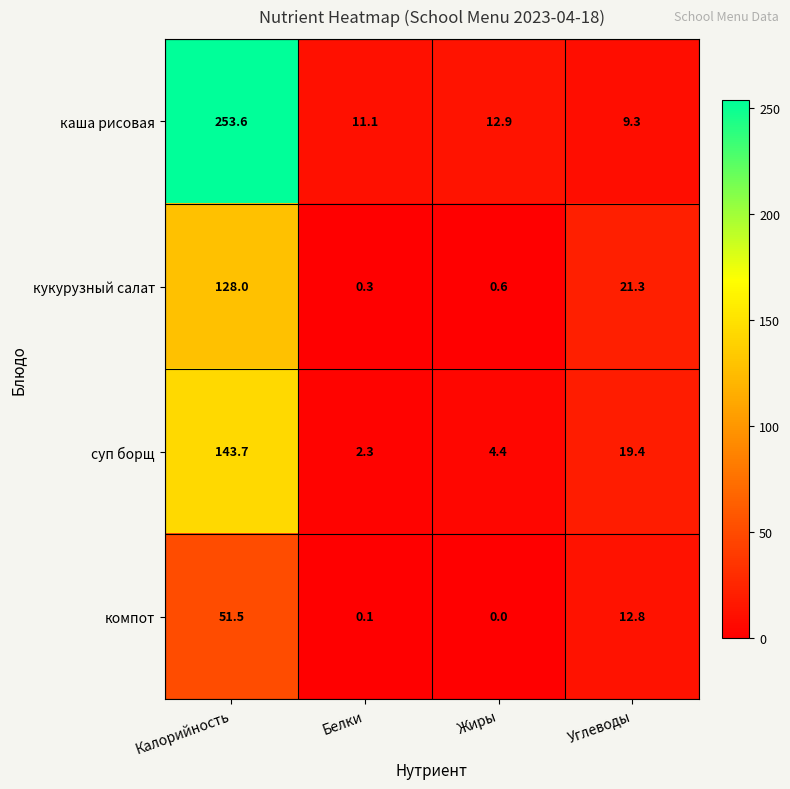

Reading left to right, transcribe all the data shown in this chart.

каша рисовая: Калорийность=253.6	Белки=11.1	Жиры=12.9	Углеводы=9.3
кукурузный салат: Калорийность=128.0	Белки=0.3	Жиры=0.6	Углеводы=21.3
суп борщ: Калорийность=143.7	Белки=2.3	Жиры=4.4	Углеводы=19.4
компот: Калорийность=51.5	Белки=0.1	Жиры=0.0	Углеводы=12.8